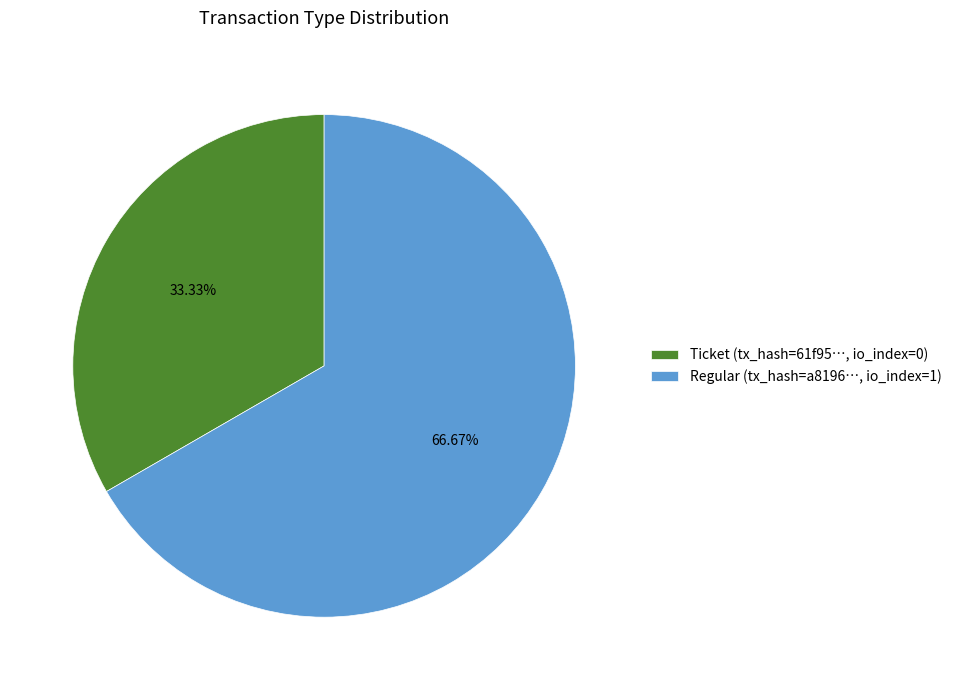

Combined, do Ticket (tx_hash=61f95…, io_index=0) and Regular (tx_hash=a8196…, io_index=1) account for over 50%?

Yes